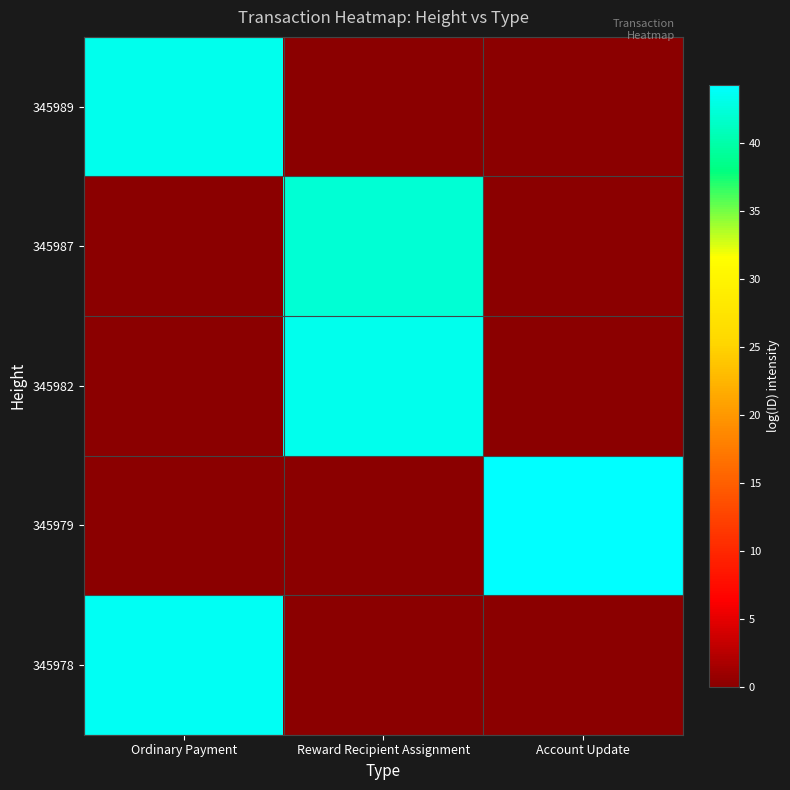

Reading left to right, list all the values displayed in this chart.

345989: Ordinary Payment=43.4	Reward Recipient Assignment=0.0	Account Update=0.0
345987: Ordinary Payment=0.0	Reward Recipient Assignment=42.1	Account Update=0.0
345982: Ordinary Payment=0.0	Reward Recipient Assignment=43.3	Account Update=0.0
345979: Ordinary Payment=0.0	Reward Recipient Assignment=0.0	Account Update=44.3
345978: Ordinary Payment=43.7	Reward Recipient Assignment=0.0	Account Update=0.0